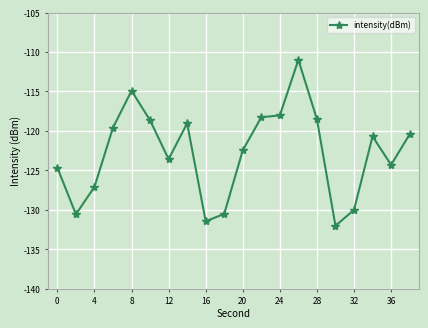

How many data points are above -120?

8